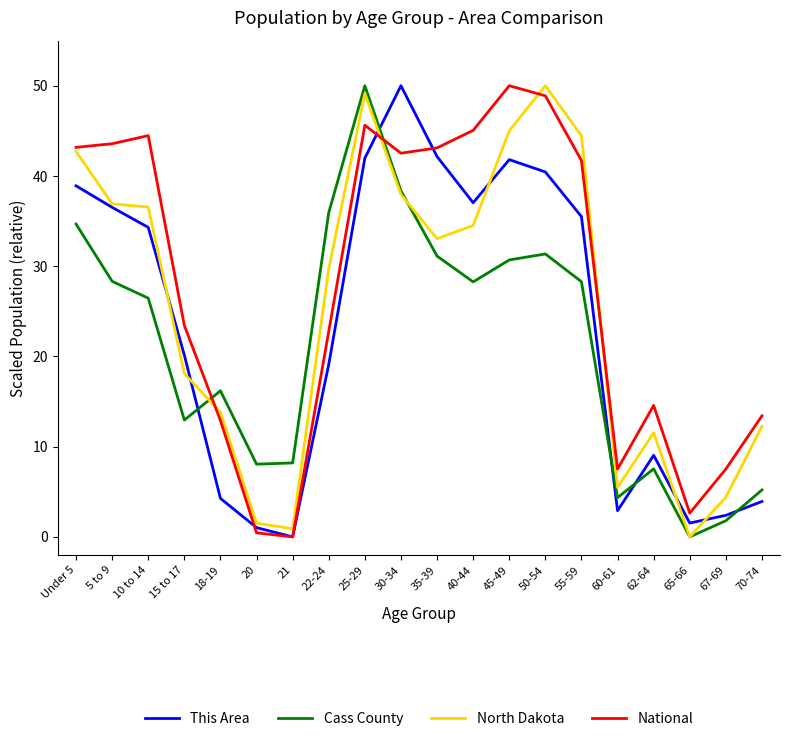

What position from the right is 20?

15